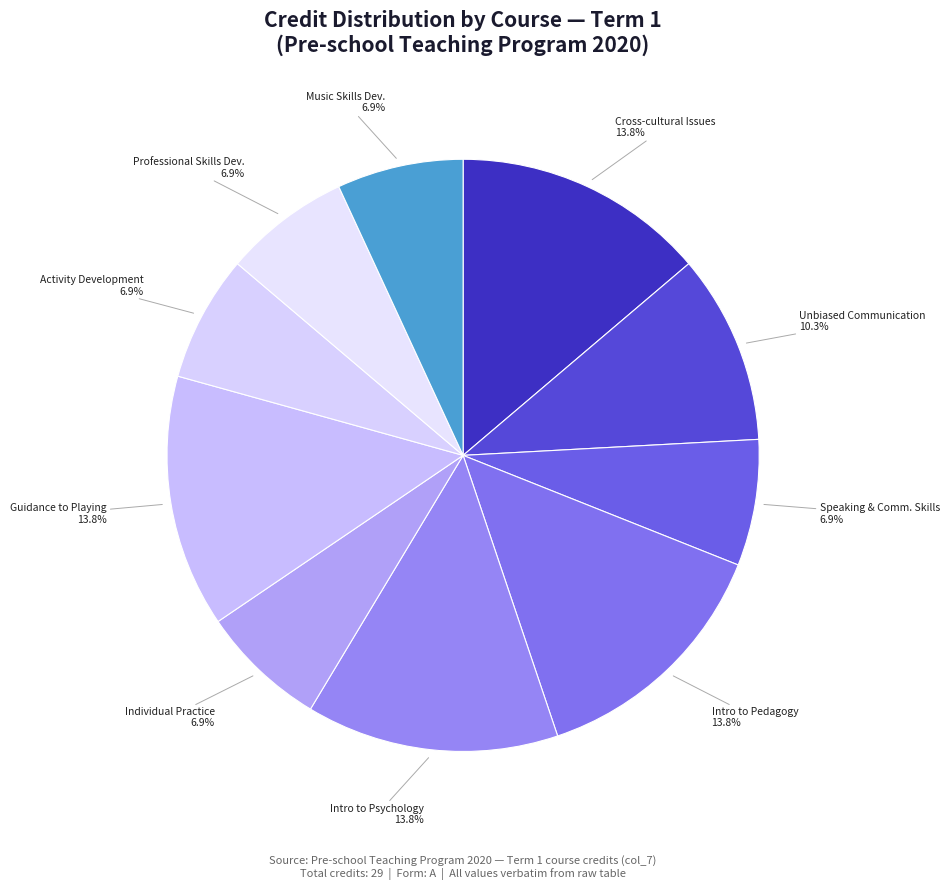

How many slices are in this pie chart?

10